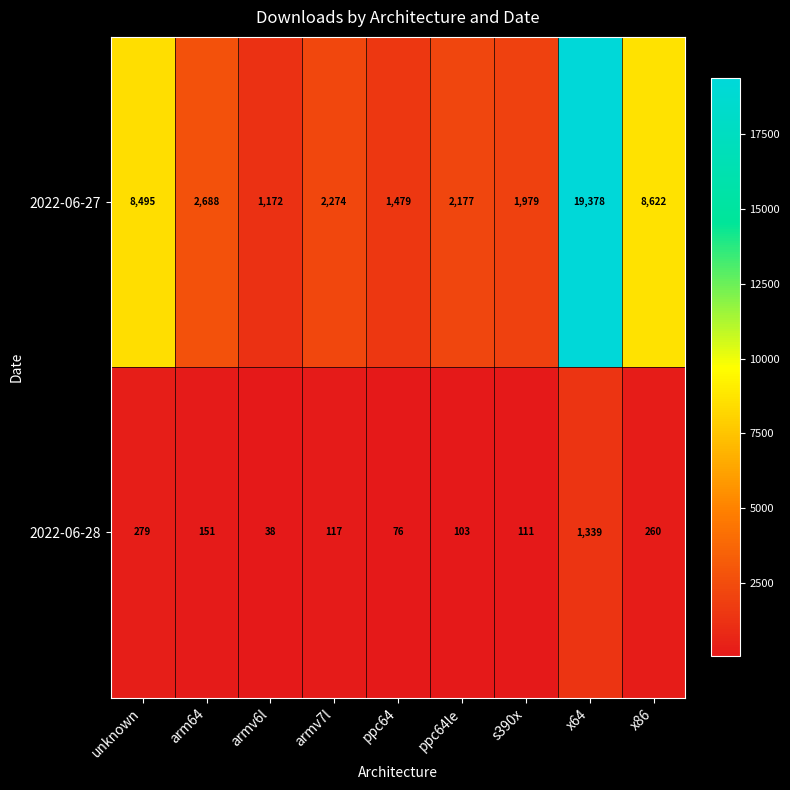

How many categories are shown in the chart?

9